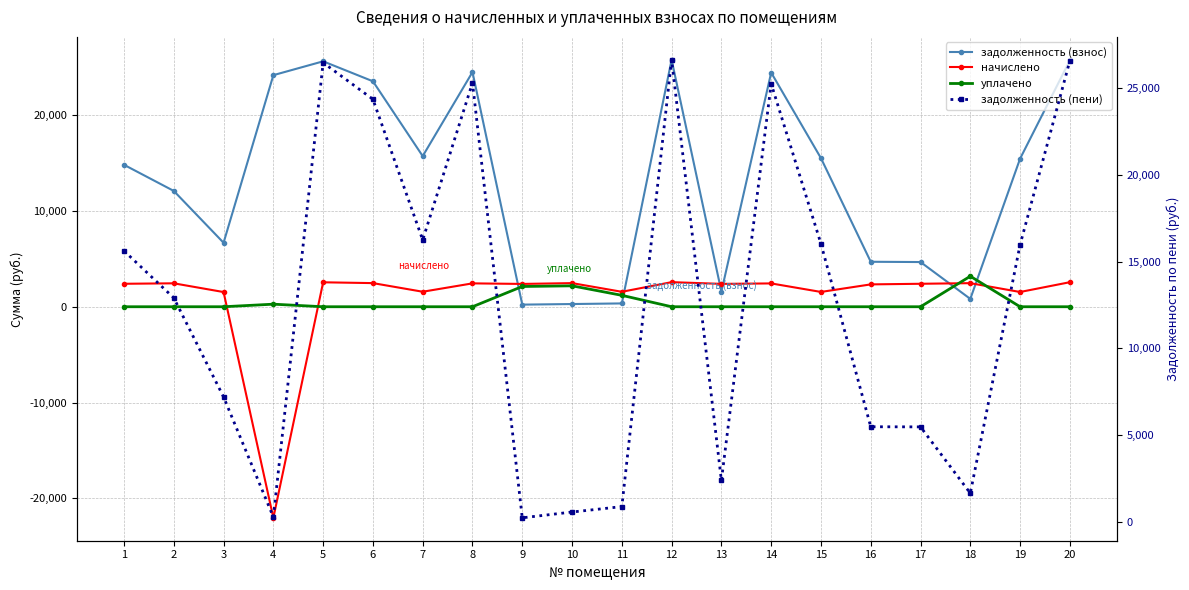

Rank the series by their maximum value, from lowest to highest.

начислено, уплачено, задолженность (взнос), задолженность (пени)